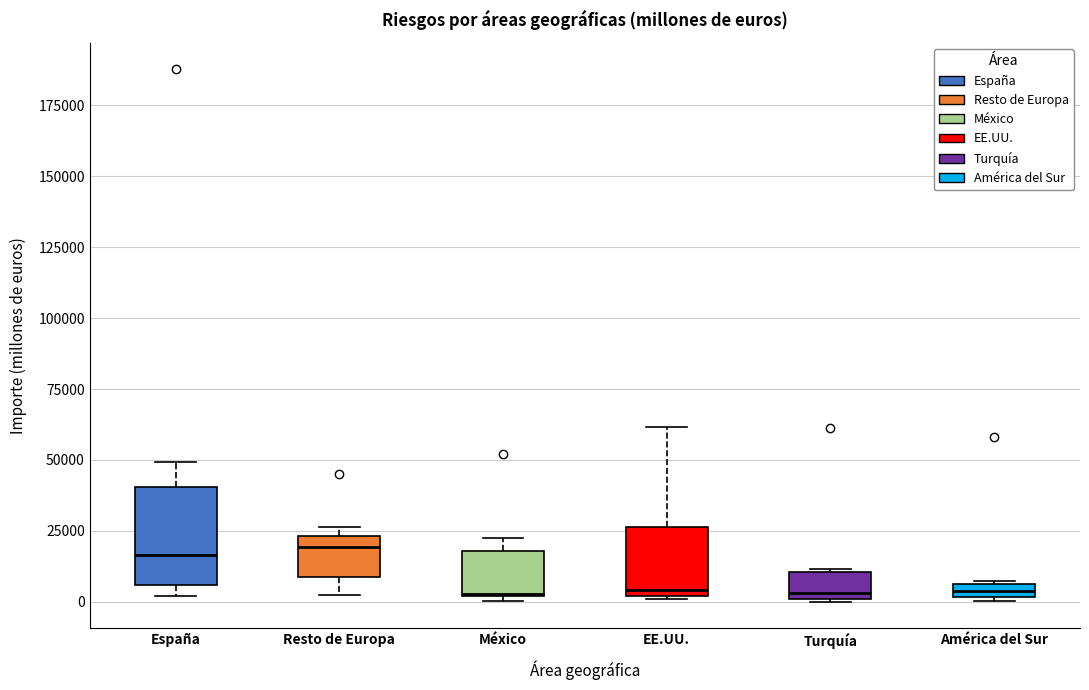

Comparing the boxes themselves (not the whiskers), which one is the tallest?

España